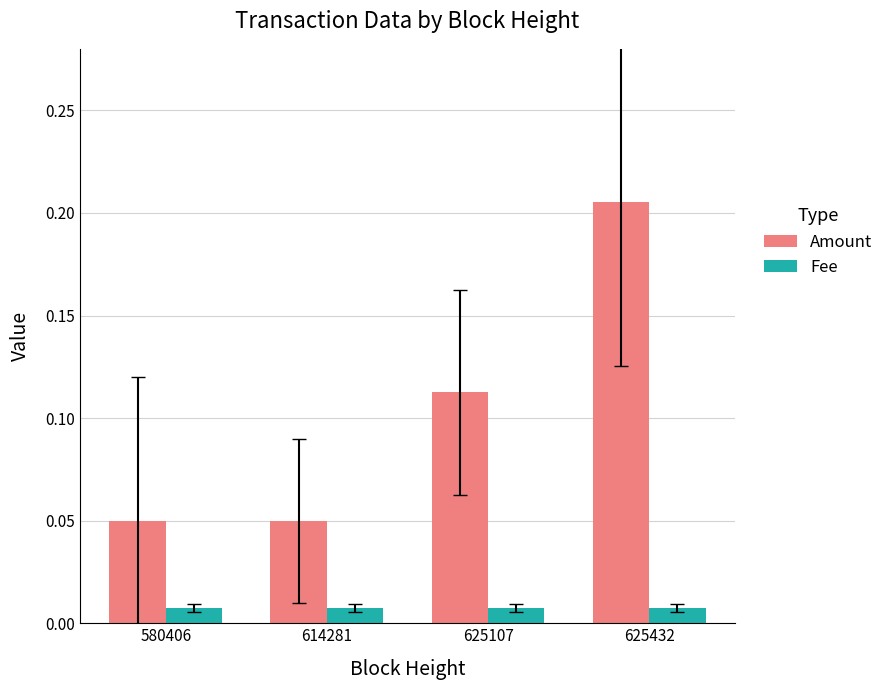

True or false: Amount has a value of 0.0 at 614281.

False